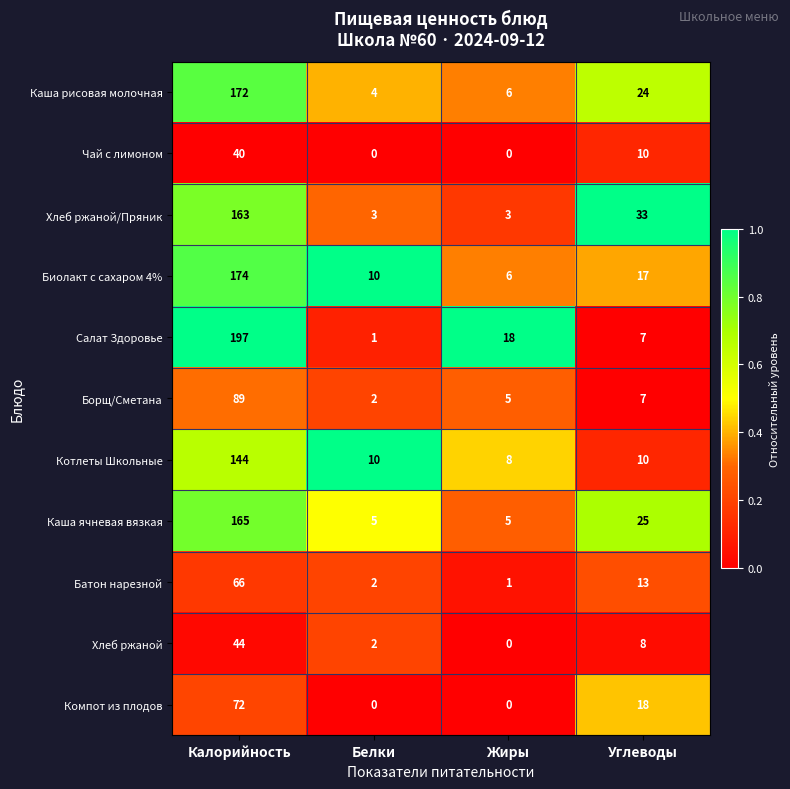

What is the difference between the Хлеб ржаной values at Жиры and Углеводы?

8